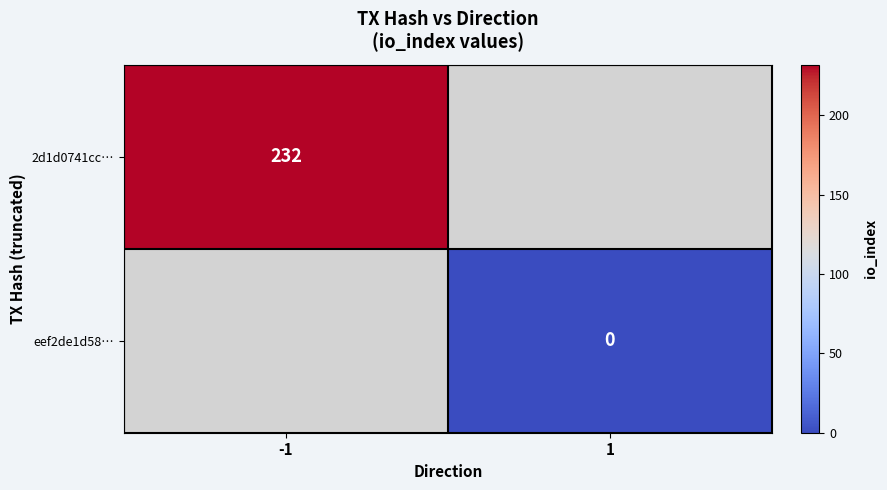

The value of 2d1d0741cc… at -1 is 232. True or false?

True